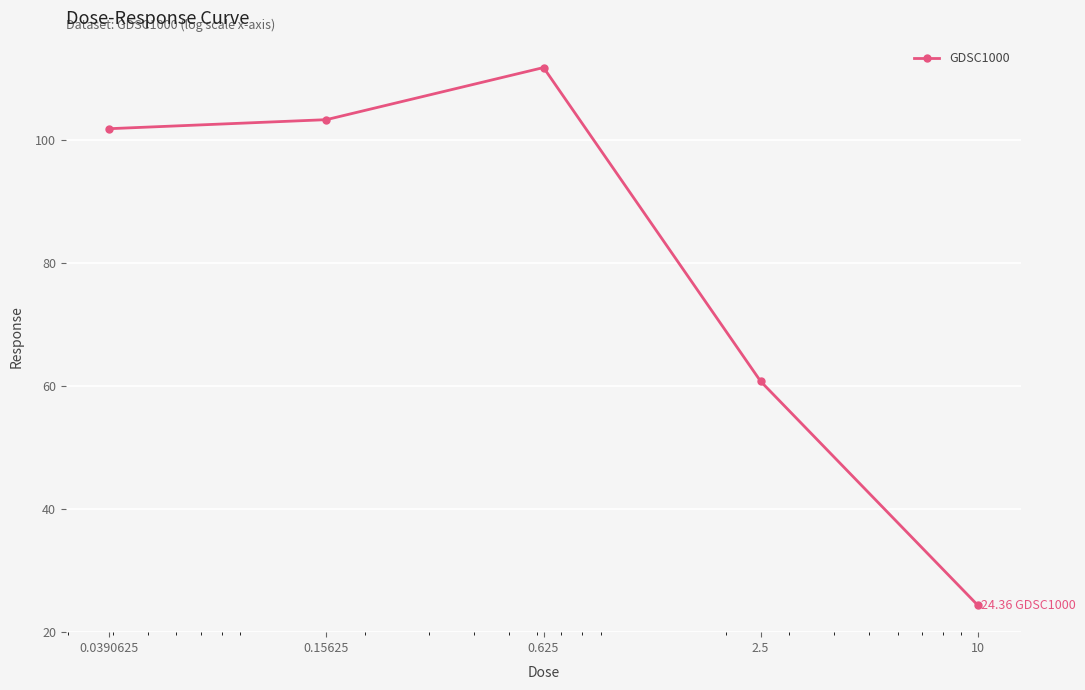

How many values are below 101?

2